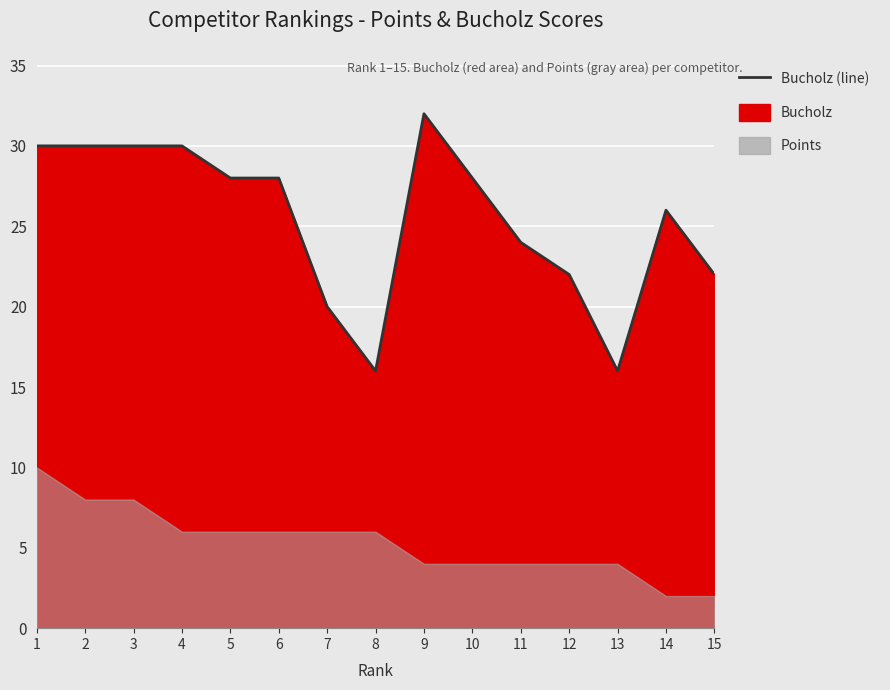

Reading left to right, list all the values displayed in this chart.

30	30	30	30	28	28	20	16	32	28	24	22	16	26	22